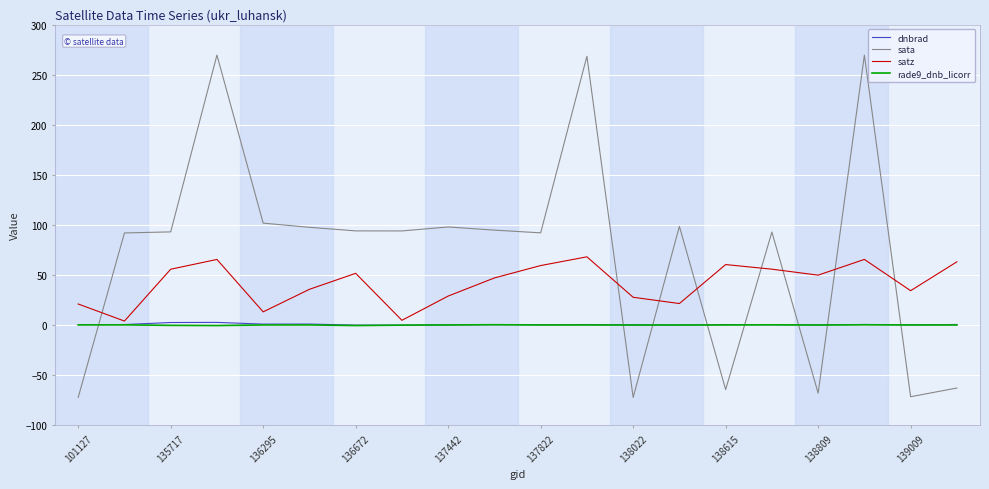

Which series has the largest total across all categories?

sata